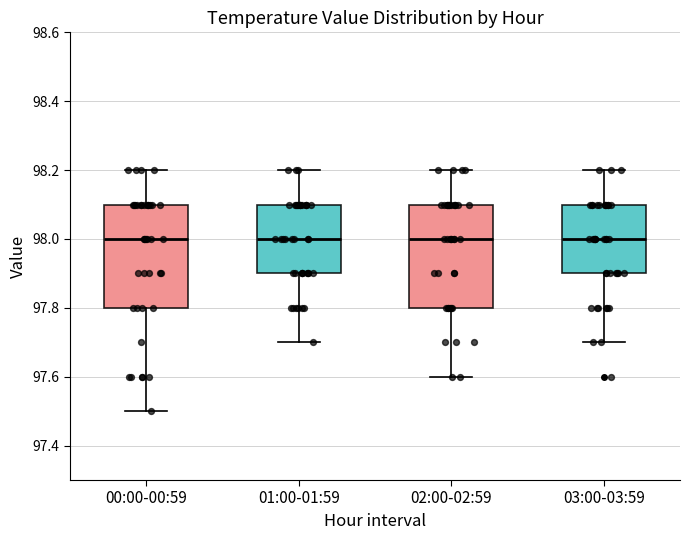

Where does the median line of the box for 02:00-02:59 sit on the y-axis? The values are not printed on the chart, so give them approximately, as read against the axis.

98.0